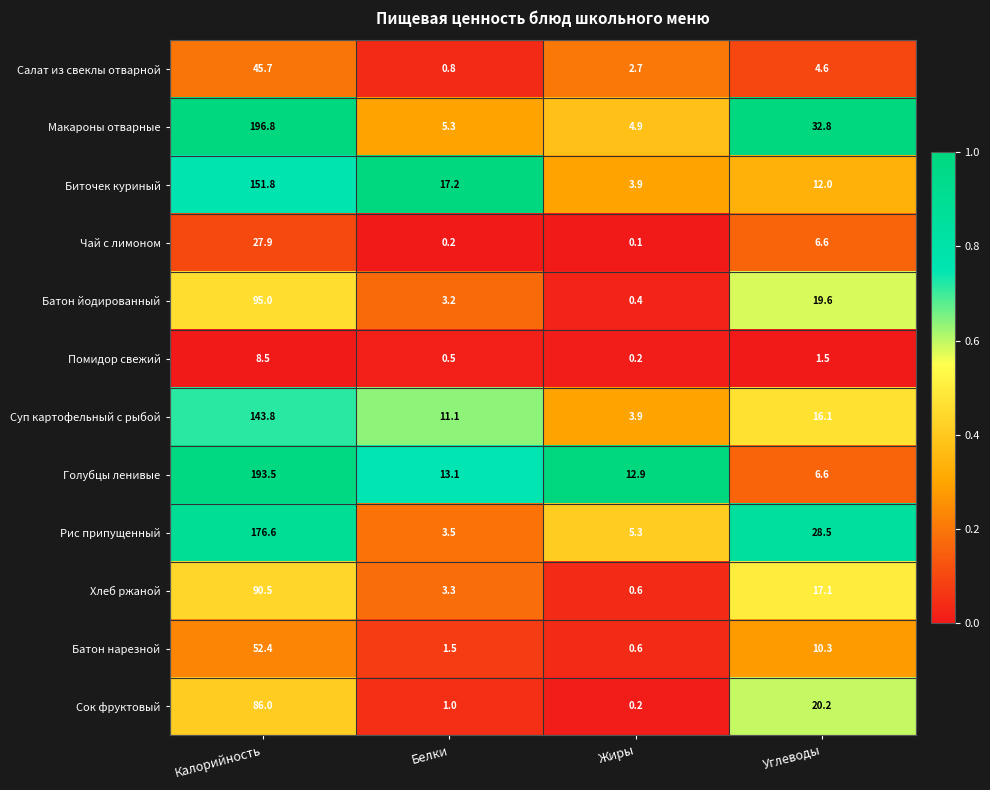

At which category is the sum across all series the highest?

Калорийность